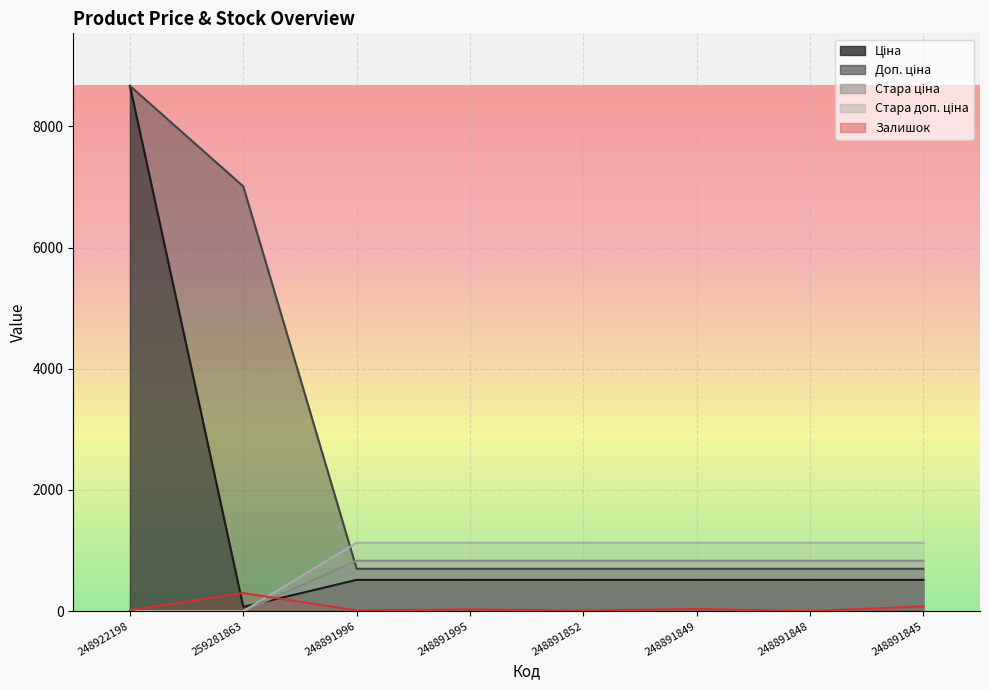

What is the spread (max minus min) of values at 248922198?

8669.7